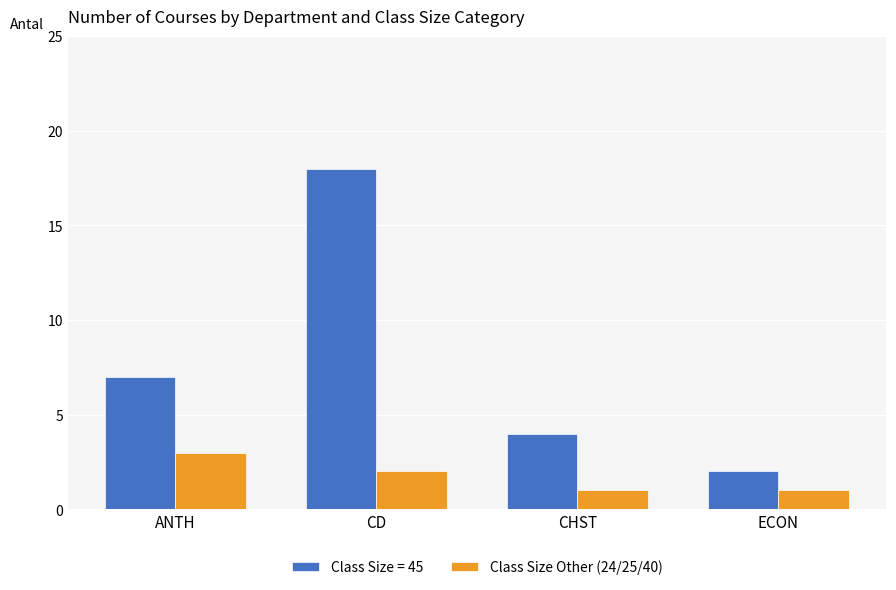

At which label is Class Size = 45 closest to 10?

ANTH